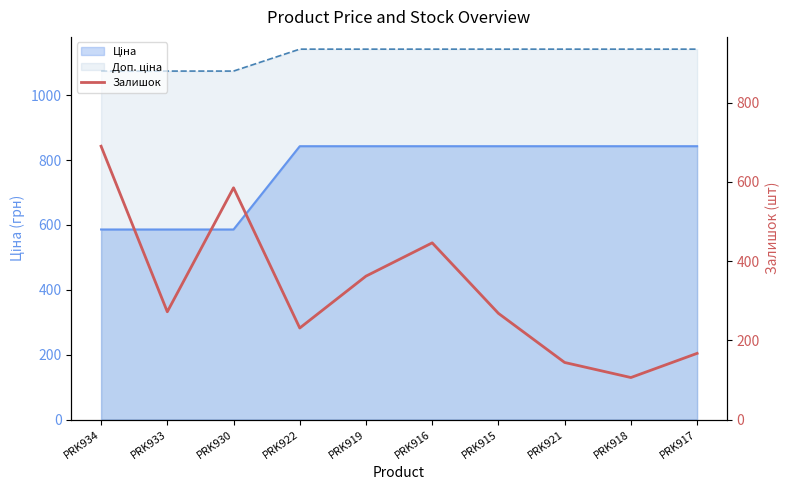

List the labels in order of value, smallest first.

PRK918, PRK921, PRK917, PRK922, PRK915, PRK933, PRK919, PRK916, PRK930, PRK934